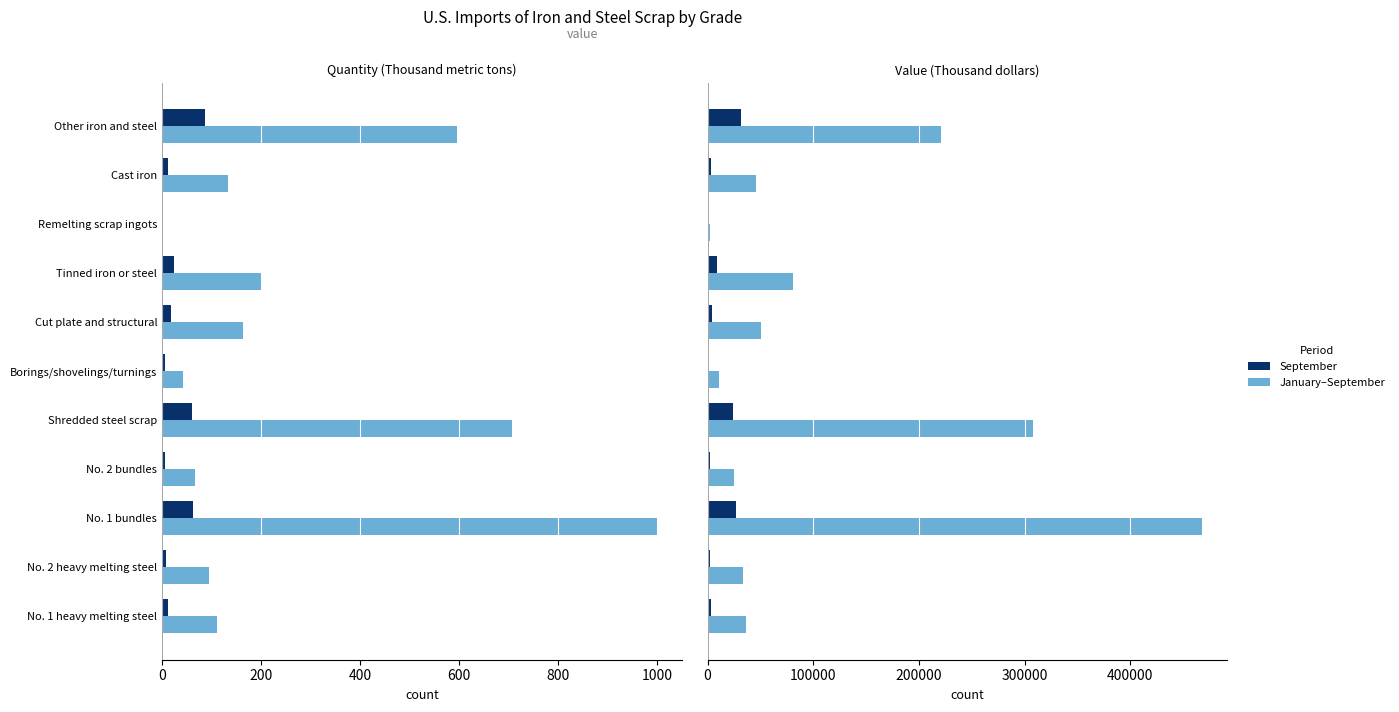

Are the bars horizontal?

Yes